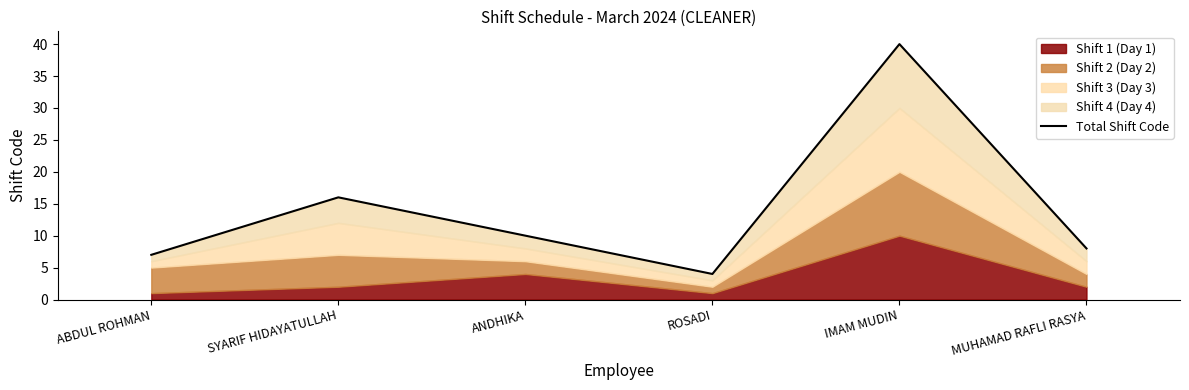

What is the average value?

14